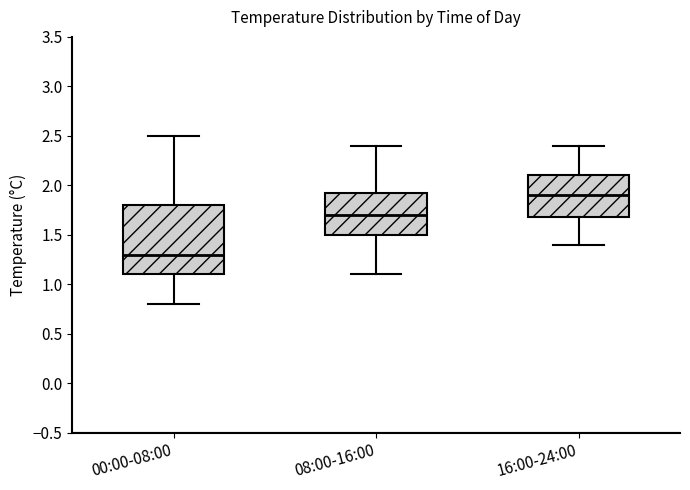

Reading left to right, read every box against the y-axis: the position of its median line, the range the box covers, and the ends of its whiskers. The values are not printed on the chart, so give them approximately, as read against the axis.

00:00-08:00: median 1.30, box 1.10 to 1.80, whiskers 0.80 to 2.50
08:00-16:00: median 1.70, box 1.50 to 1.95, whiskers 1.10 to 2.40
16:00-24:00: median 1.90, box 1.70 to 2.10, whiskers 1.40 to 2.40